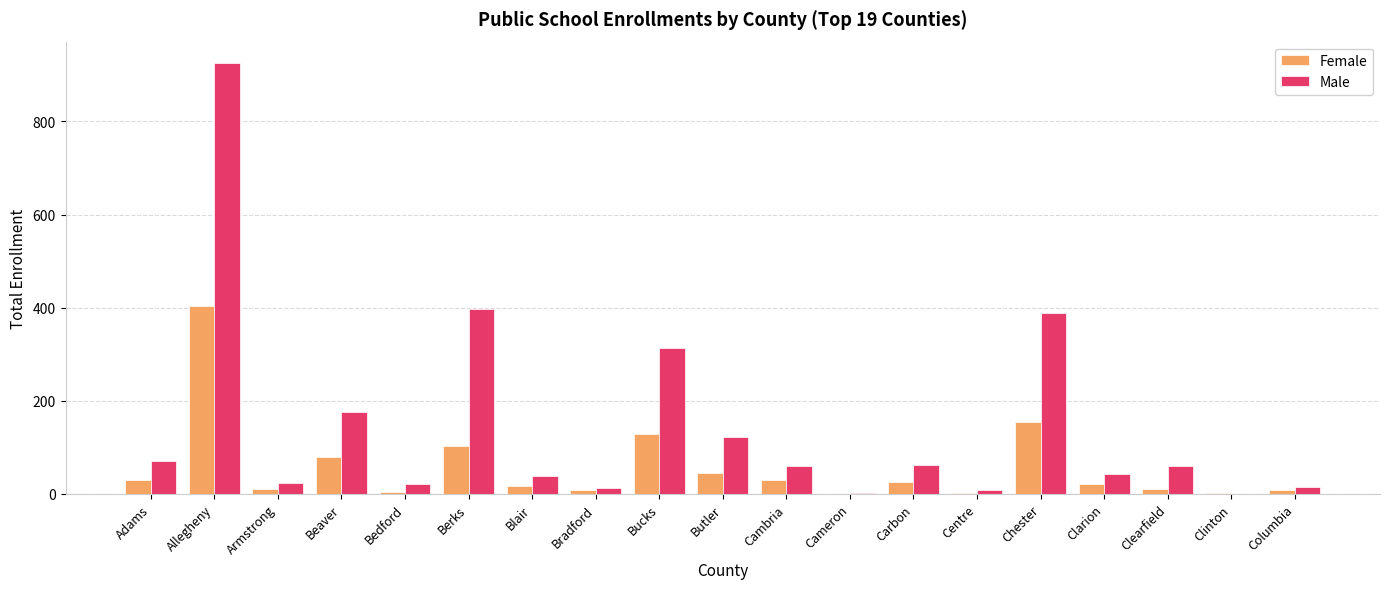

How many groups of bars are there?

19